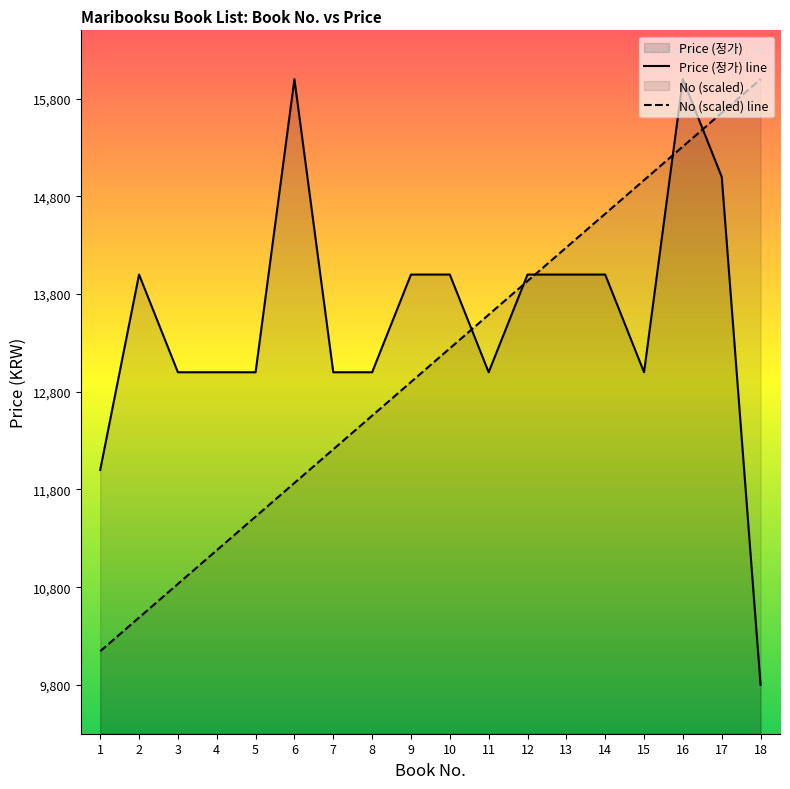

Which has a higher value, 5 or 8?

8